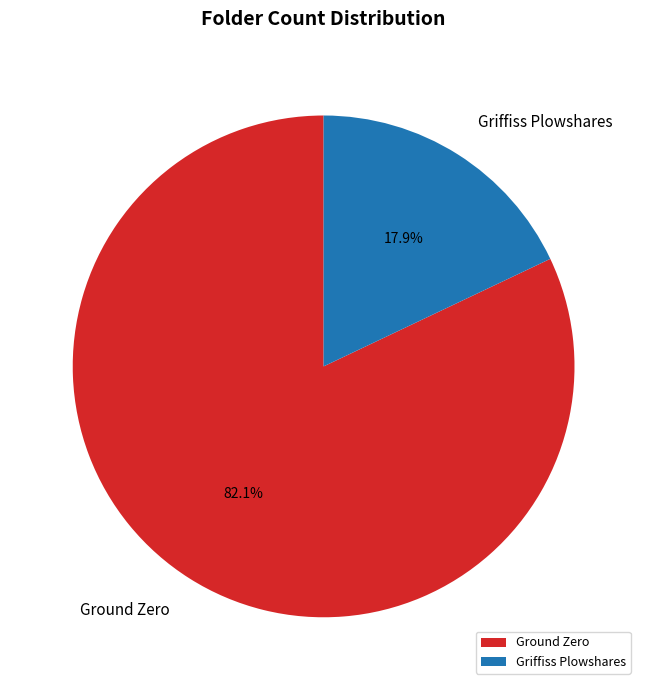

Rank the categories by value from lowest to highest.

Griffiss Plowshares, Ground Zero